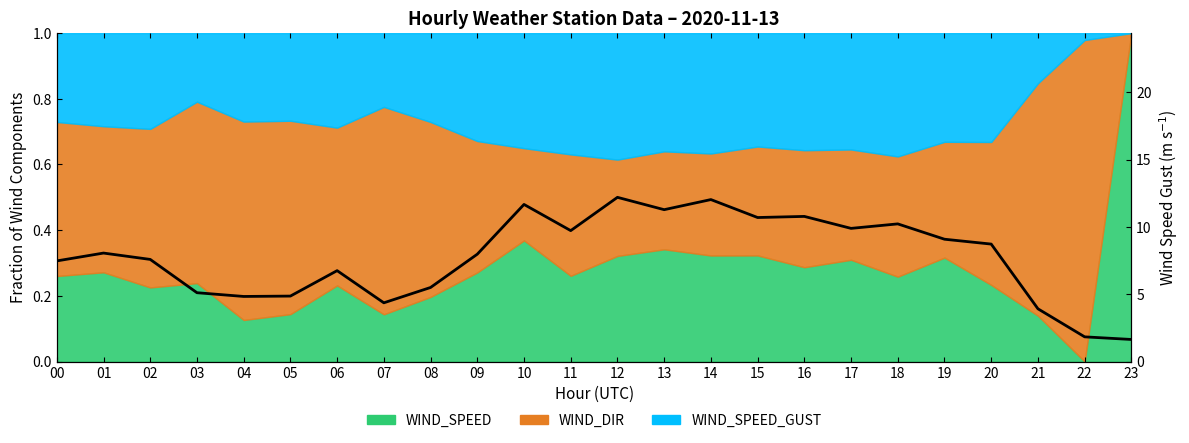

How many points are higher than both their immediate neighbors (excluding endpoints)?

7